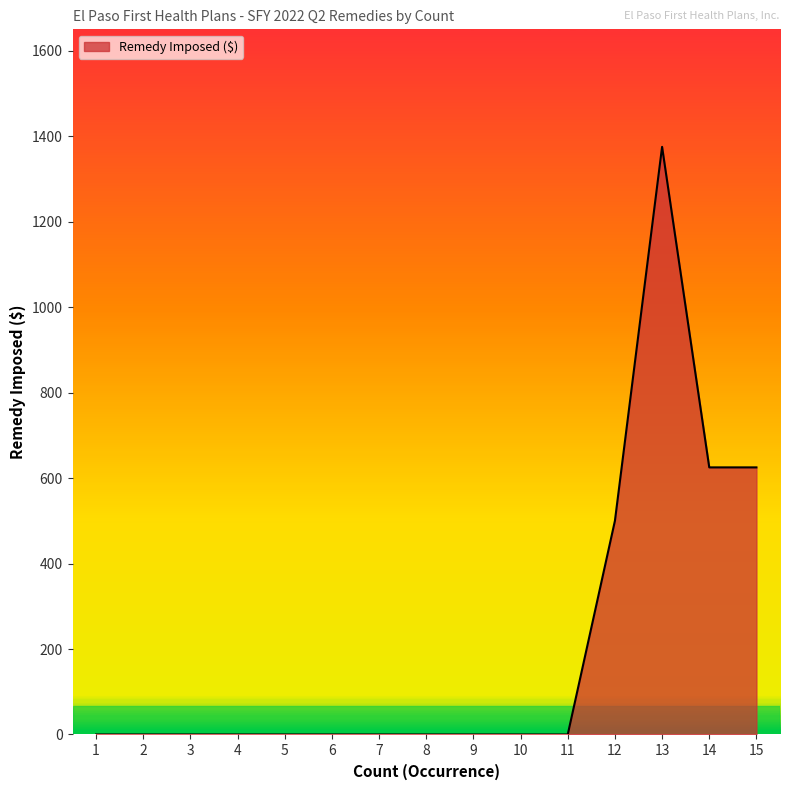

The value at 6 is 0. True or false?

True